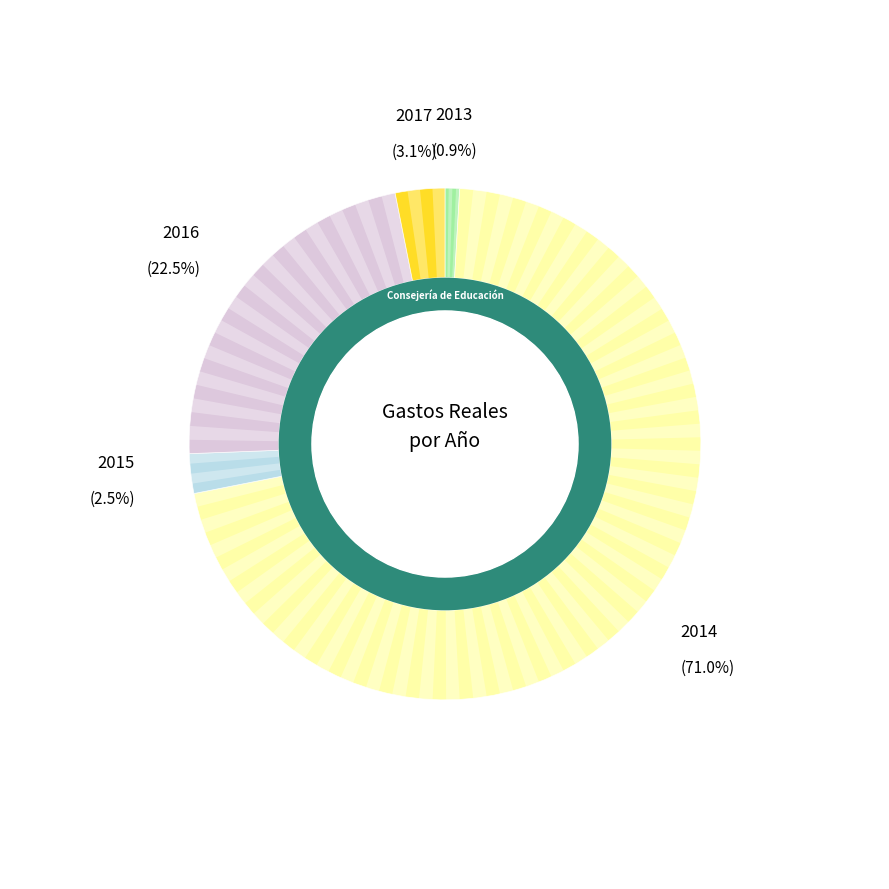

To the nearest percent, what is the average slice percentage?

20%